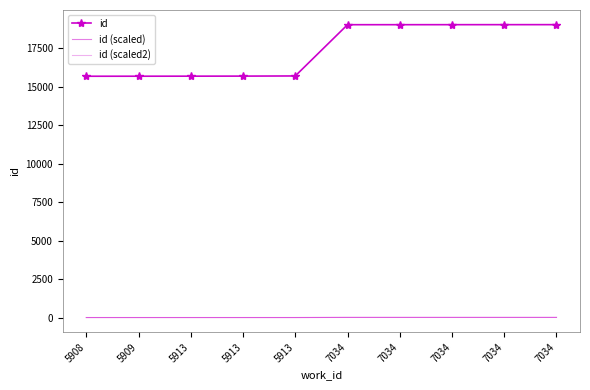

True or false: id (scaled) and id cross at least once.

False